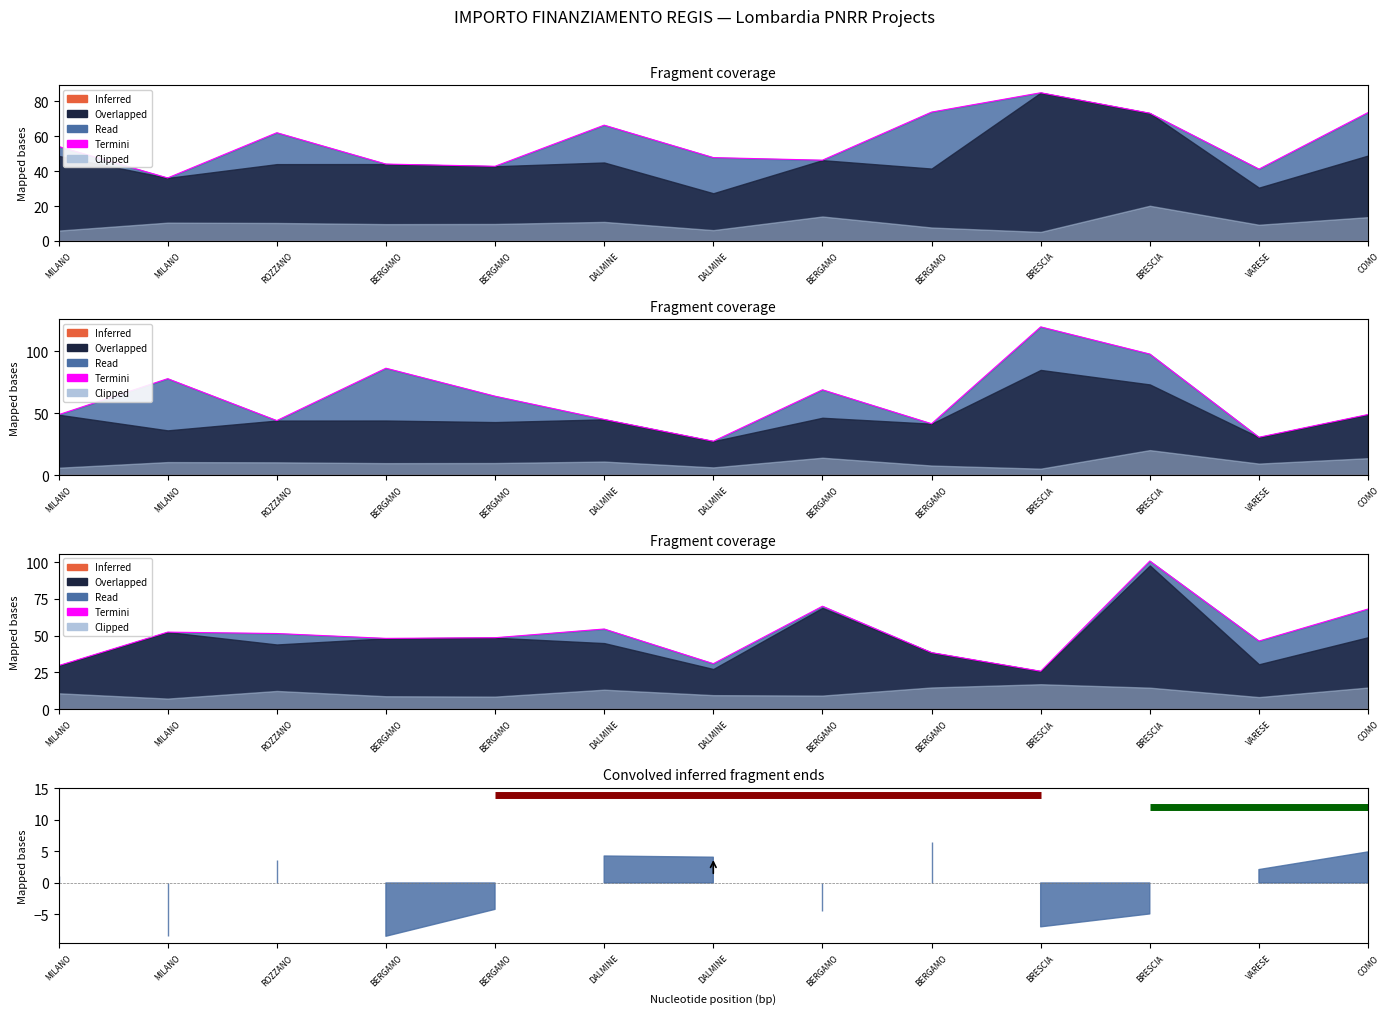

Which series has the largest range (max minus min)?

Termini